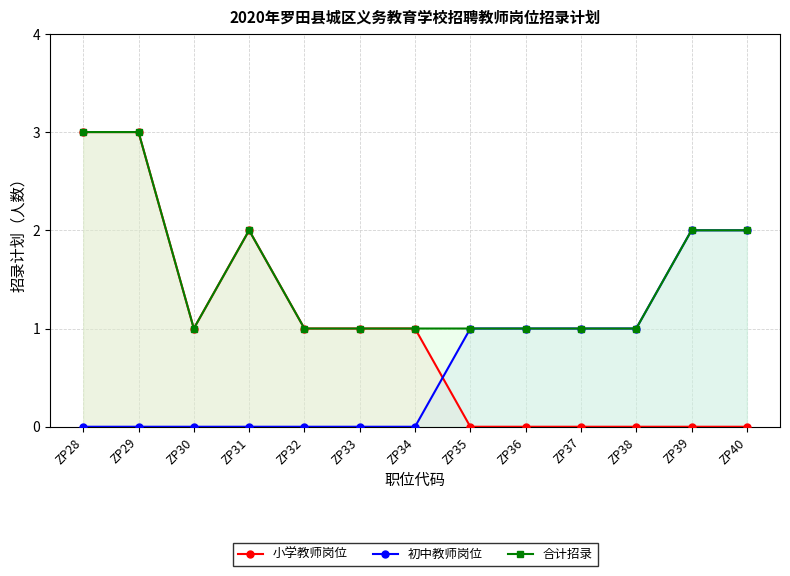

At ZP34, list the series in order from largest to smallest.

小学教师岗位, 合计招录, 初中教师岗位